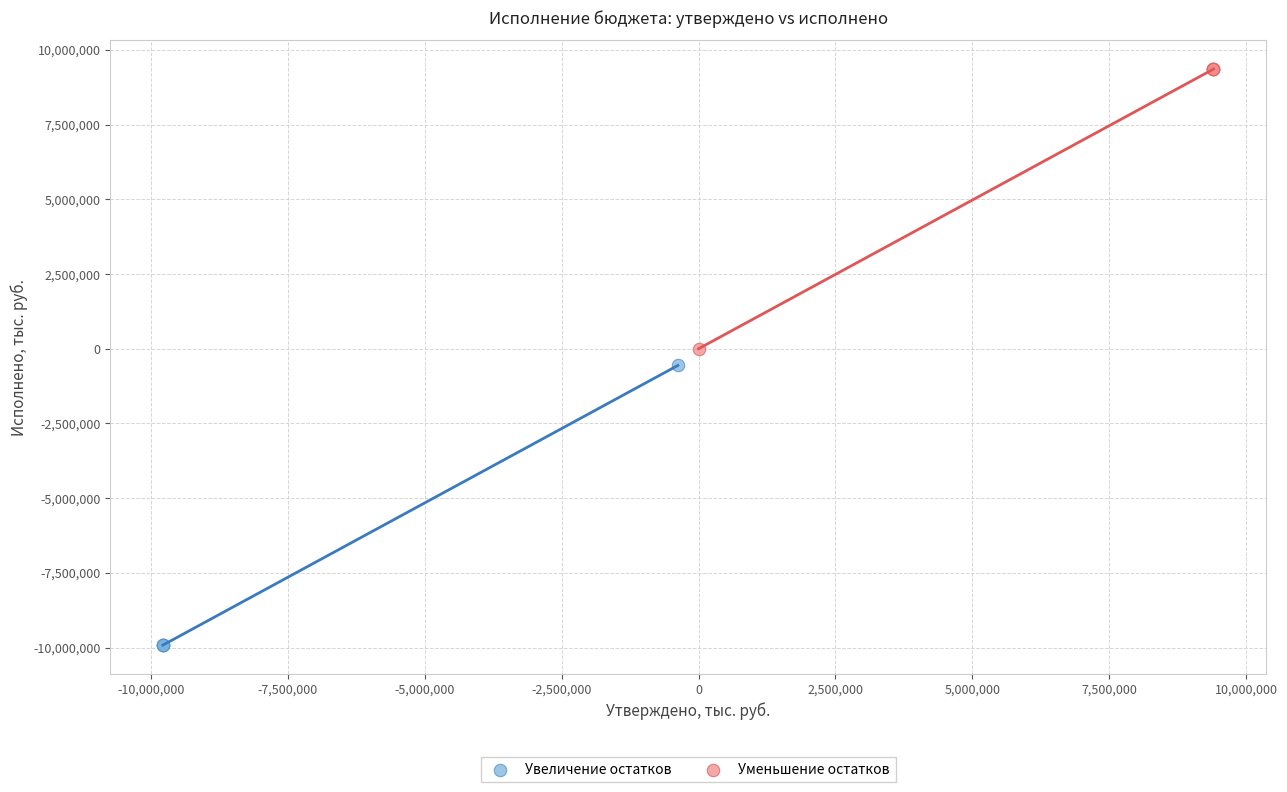

Which series contains the lowest Y value?

Увеличение остатков